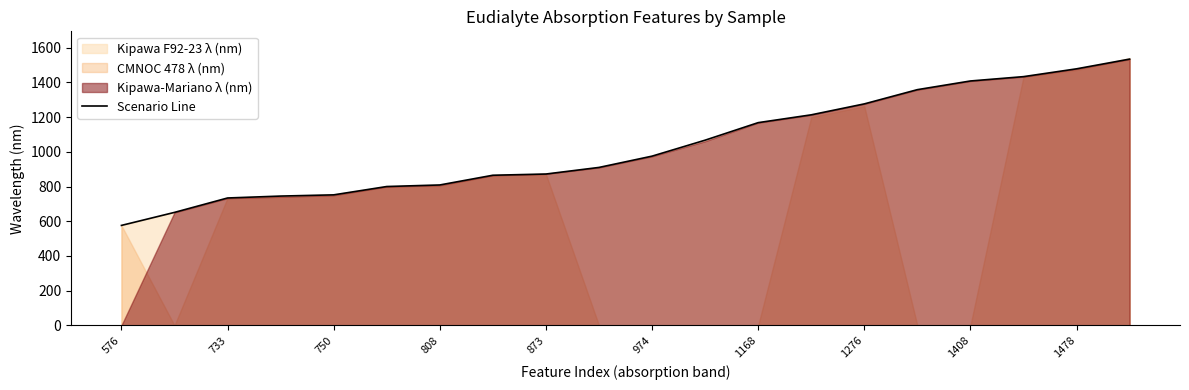

True or false: the data has more than 1 interior local peaks.

False